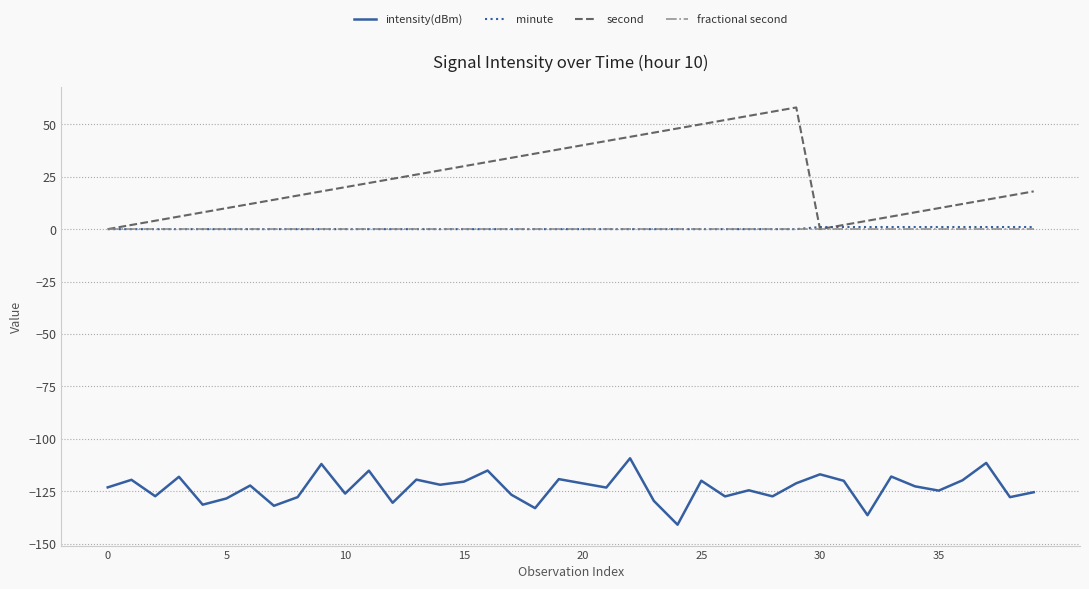

How many lines are shown in the chart?

4